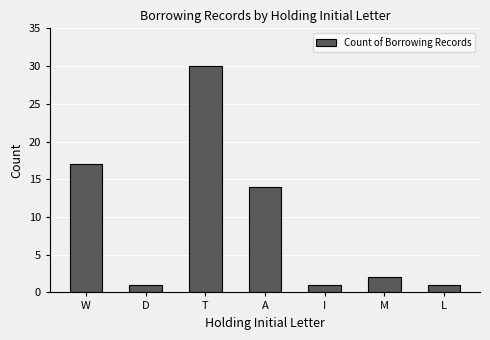

Reading left to right, extract all data points from this chart.

W=17	D=1	T=30	A=14	I=1	M=2	L=1